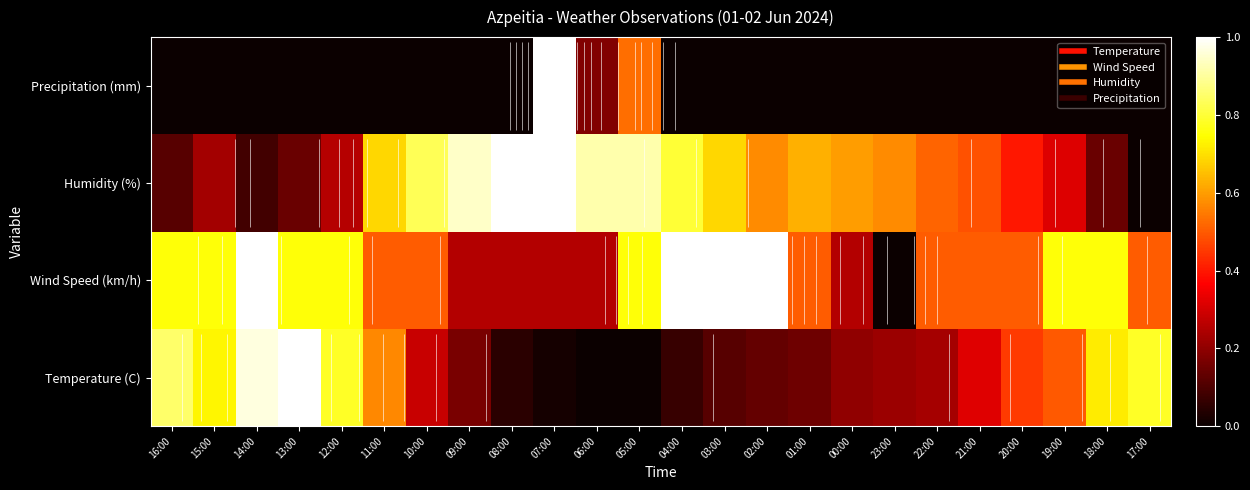

What is the total value across all series at 17:00?

1.3